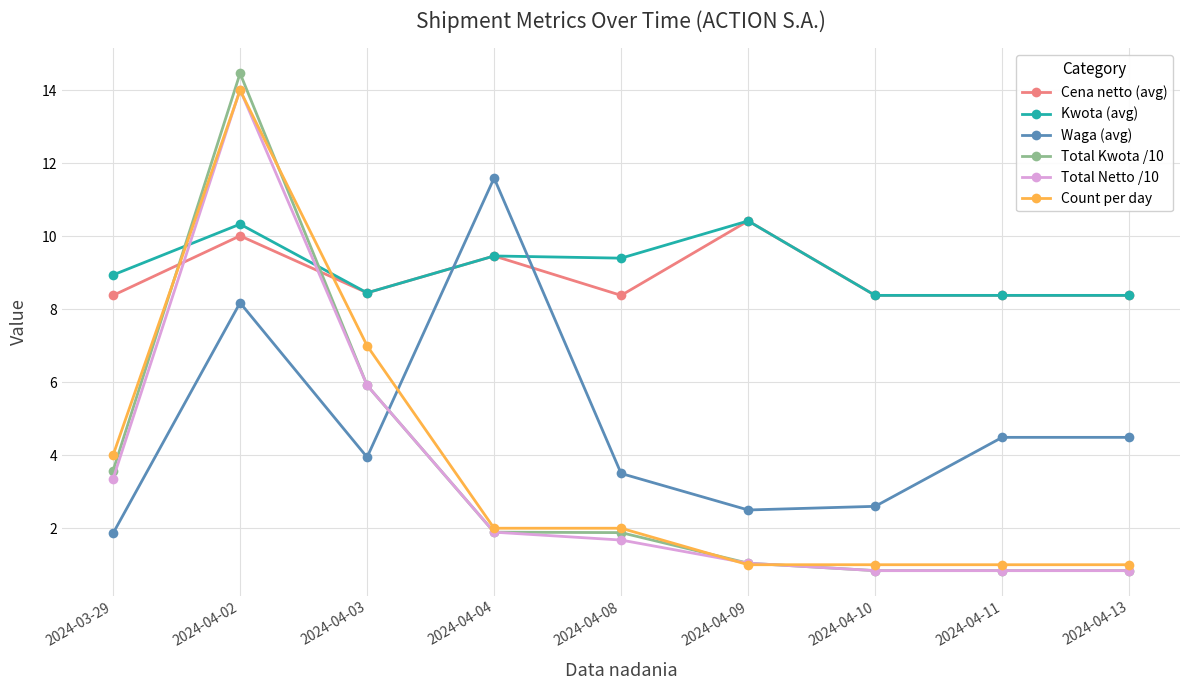

What is the label of the 3rd point from the right?

2024-04-10